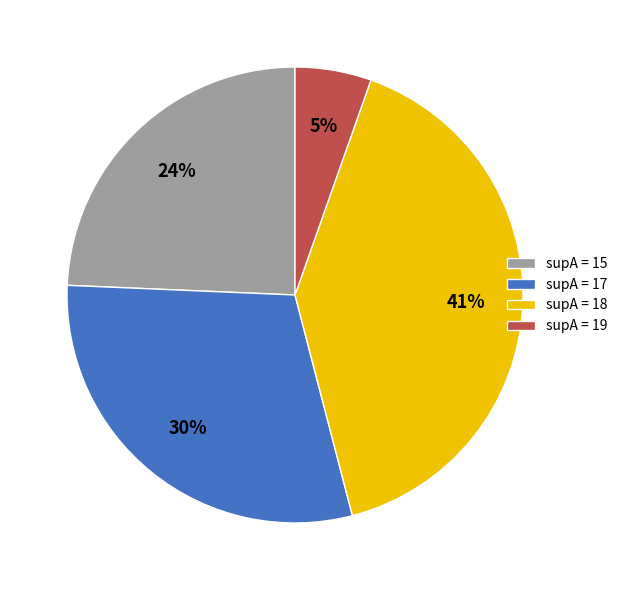

Is there a majority slice in this chart?

No